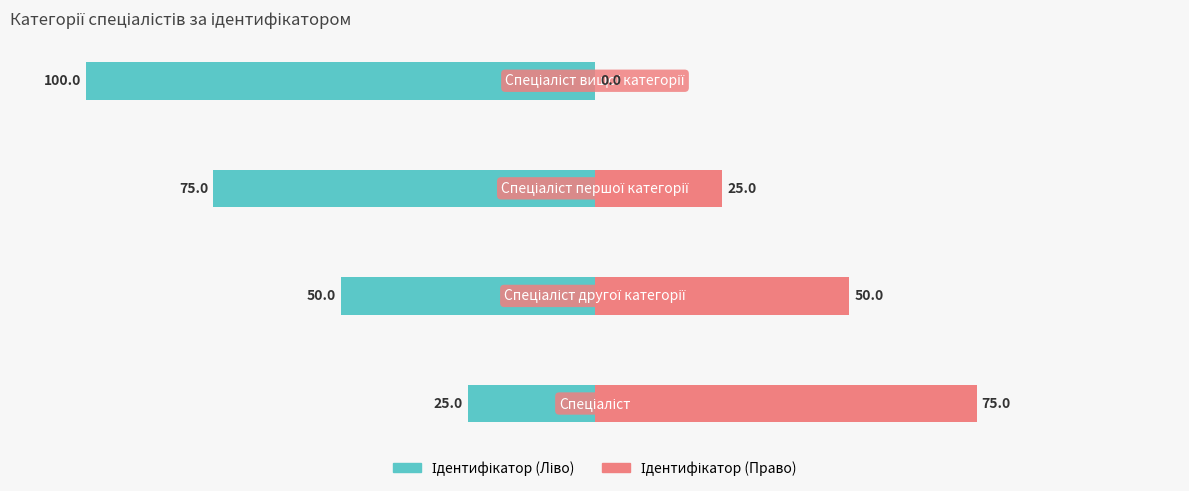

What is the difference between the second highest and second lowest values in the Ідентифікатор (Ліво) series?

25